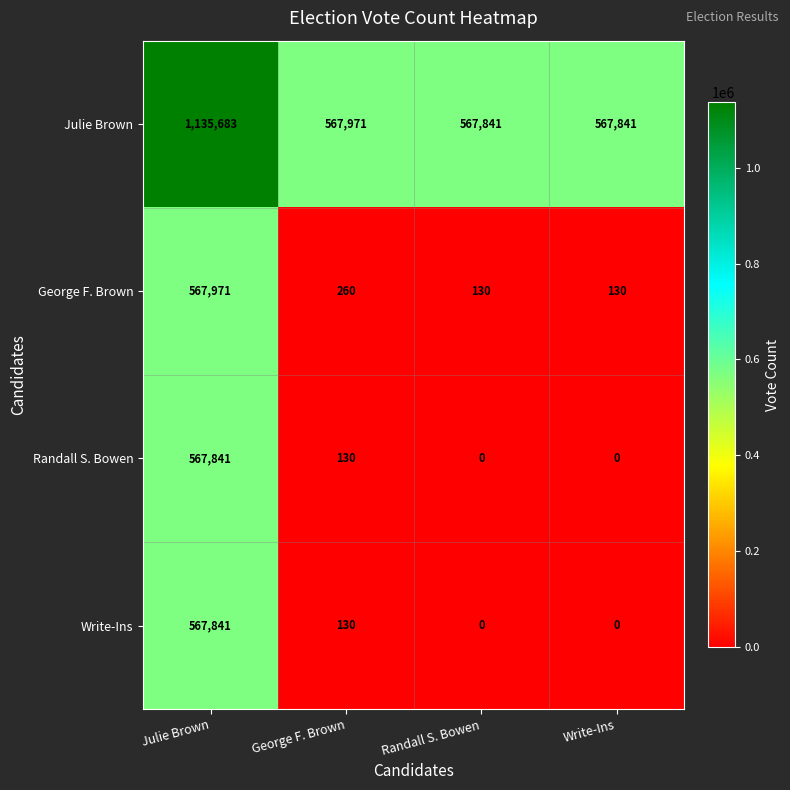

At which category is the sum across all series the highest?

Julie Brown